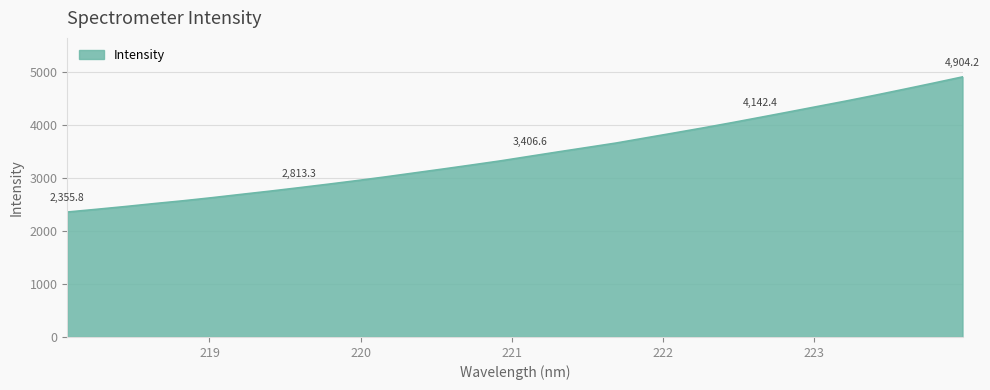

What is the difference between the maximum and minimum values?

2548.4